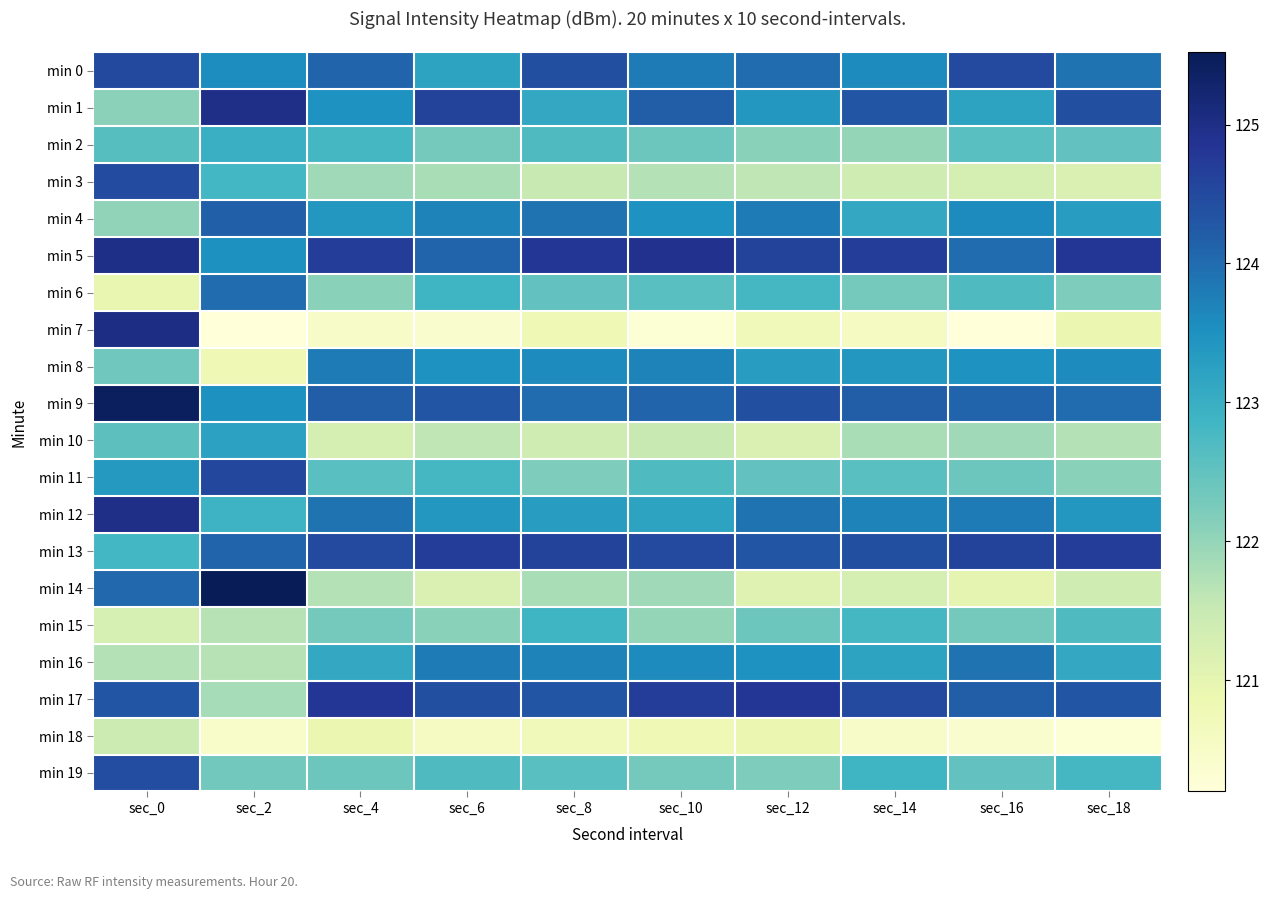

Which category has the highest value across all series?

sec_2